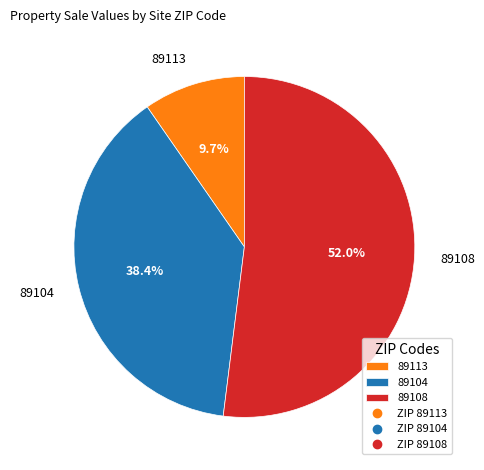

Between 89104 and 89108, which is larger?

89108